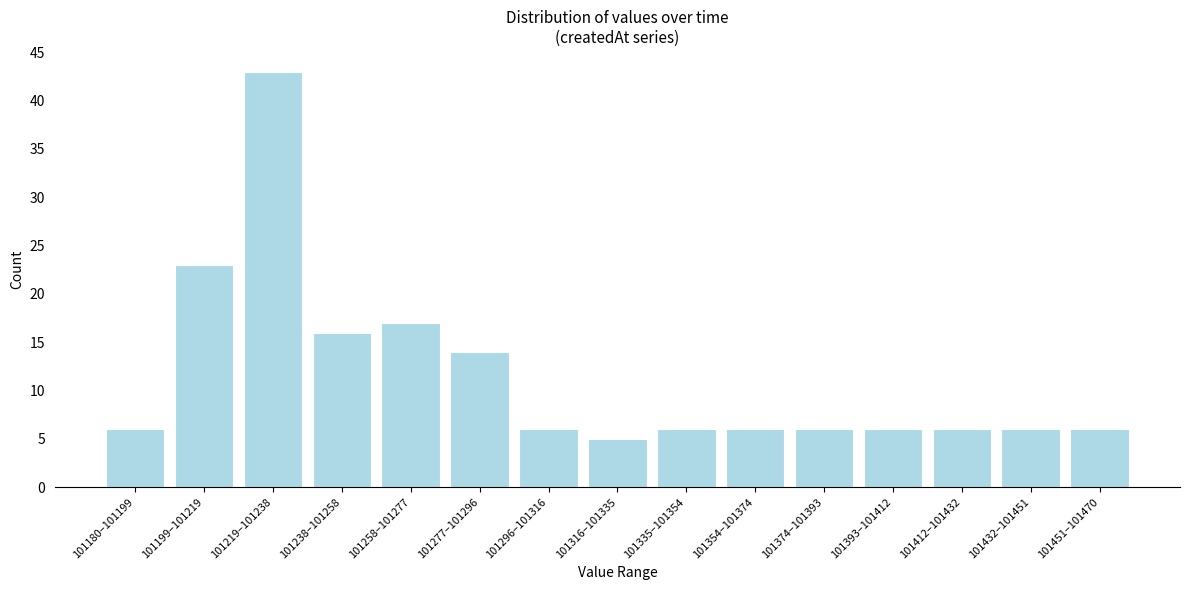

Reading right to left, transcribe all the data shown in this chart.

6	6	6	6	6	6	6	5	6	14	17	16	43	23	6